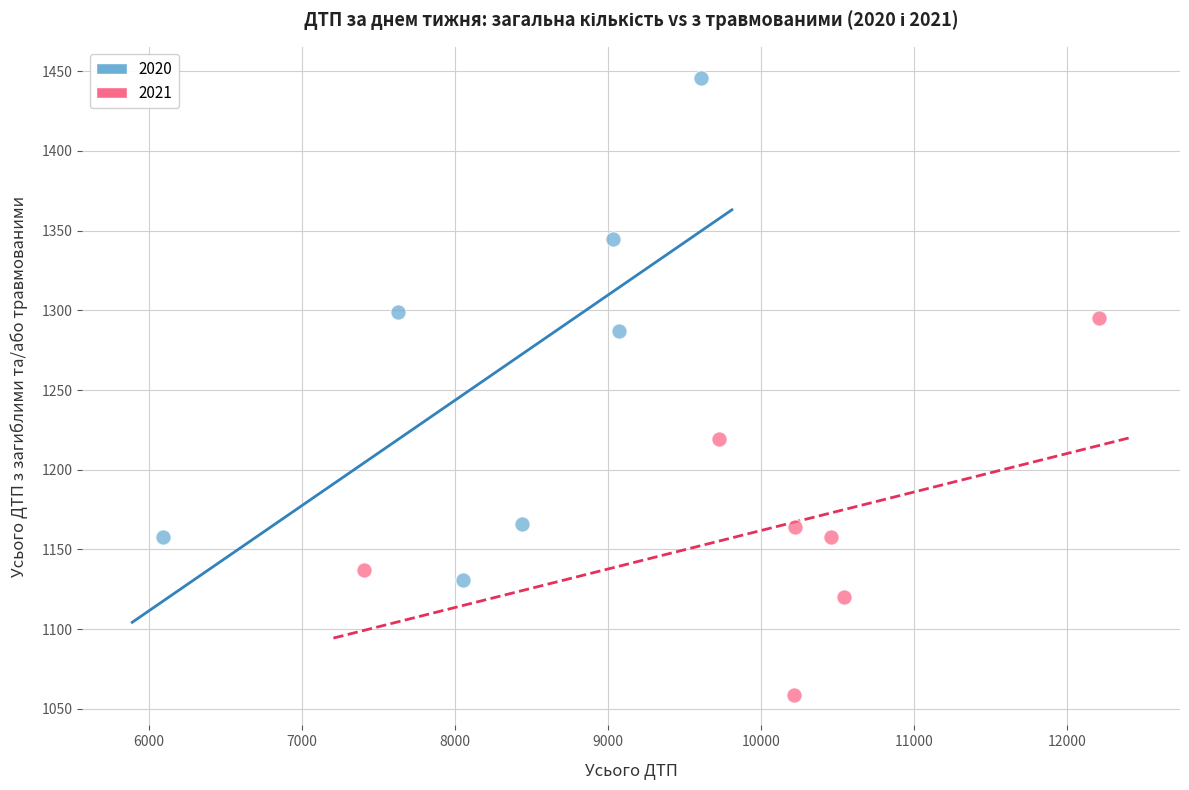

What are all the series names shown in the legend?

2020, 2021